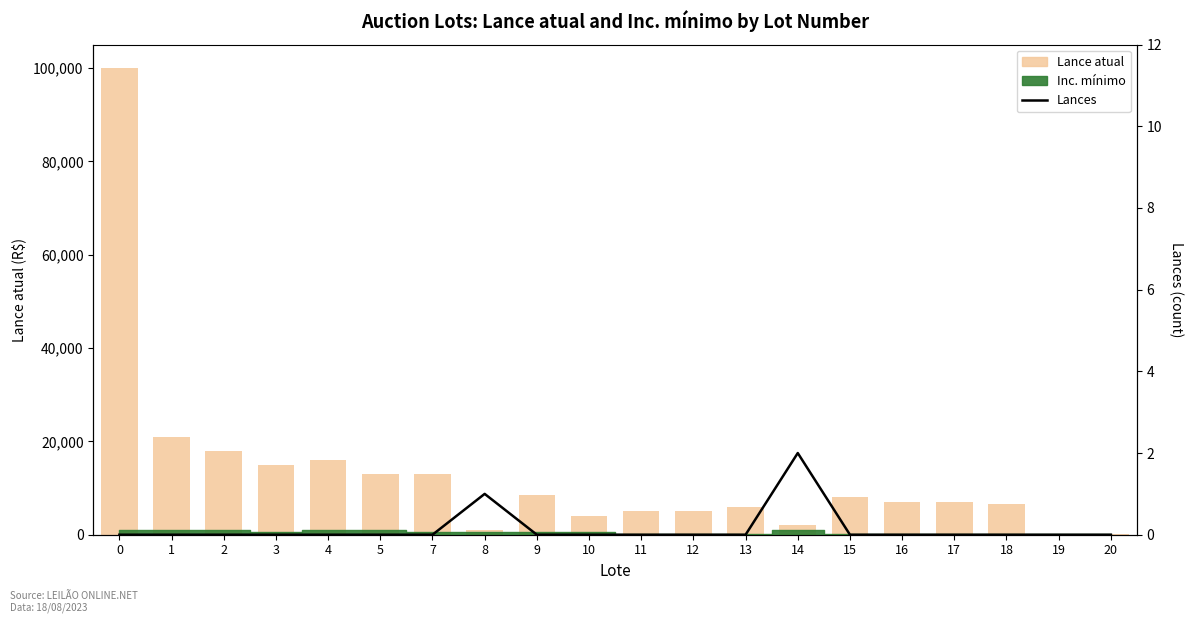

How many bars are there in total?

40